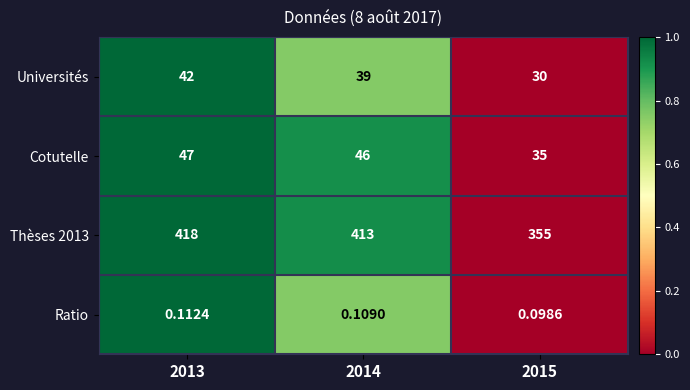

Is the value of Thèses 2013 at 2014 greater than the value of Universités at 2013?

Yes